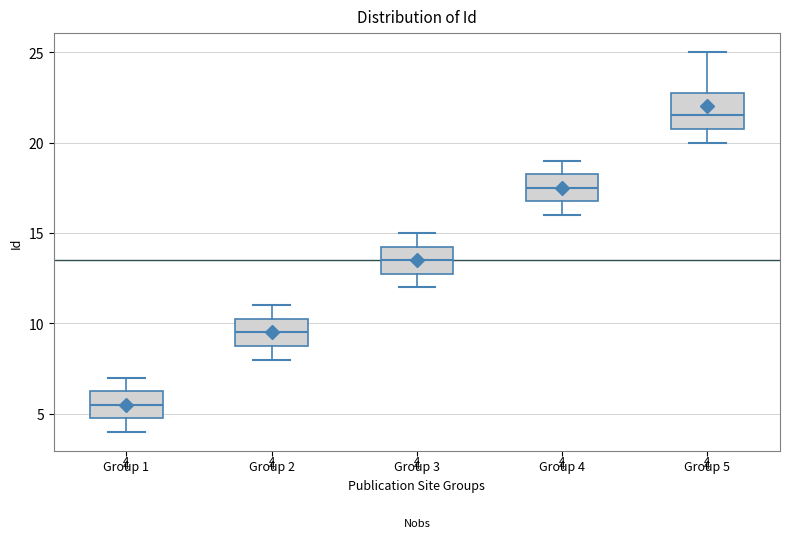

Which box's median line is the highest?

Group 5